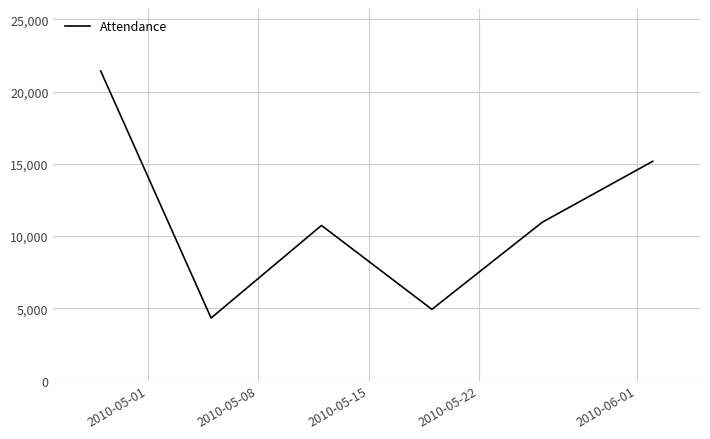

What is the greatest value displayed?

21436